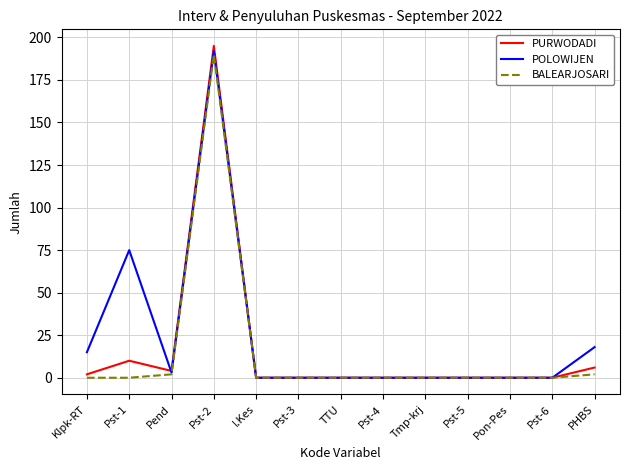

Where is the first local minimum for PURWODADI?

Pend